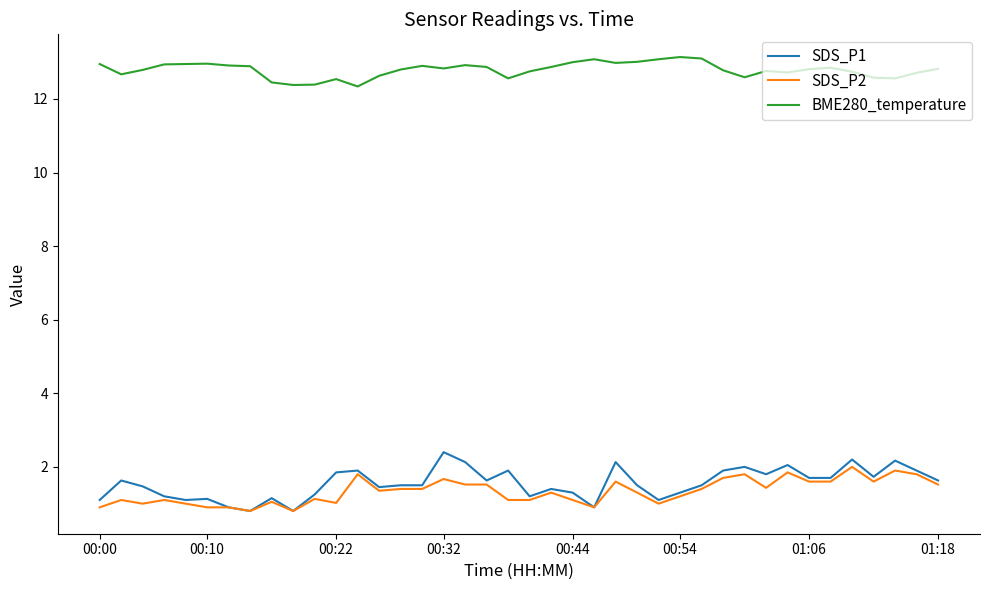

Which series has the largest total across all categories?

BME280_temperature